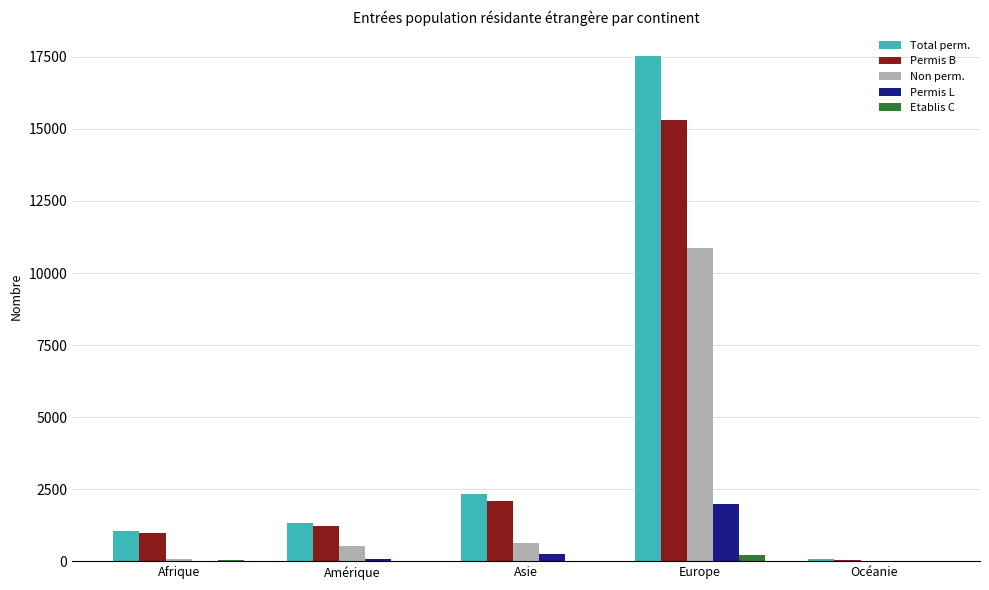

Is it true that Etablis C equals 227 at Europe?

True